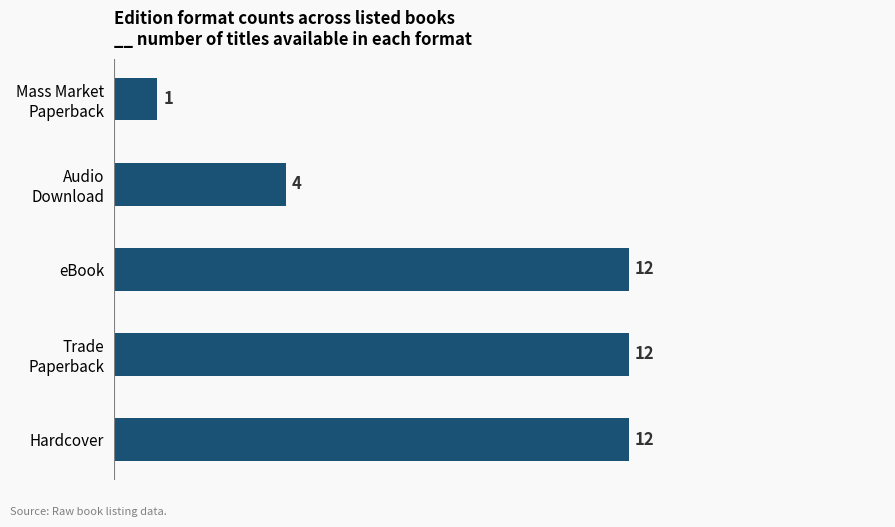

Approximately how many times larger is the value at eBook compared to Hardcover?

1.0